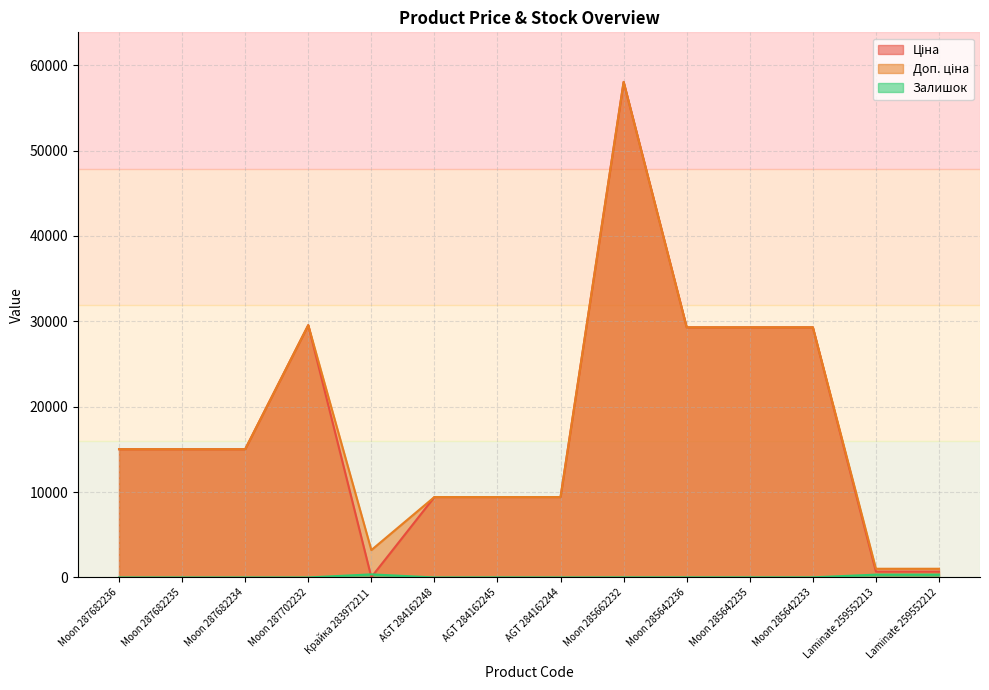

What is the total value across all series at Moon 285662232?

116086.1